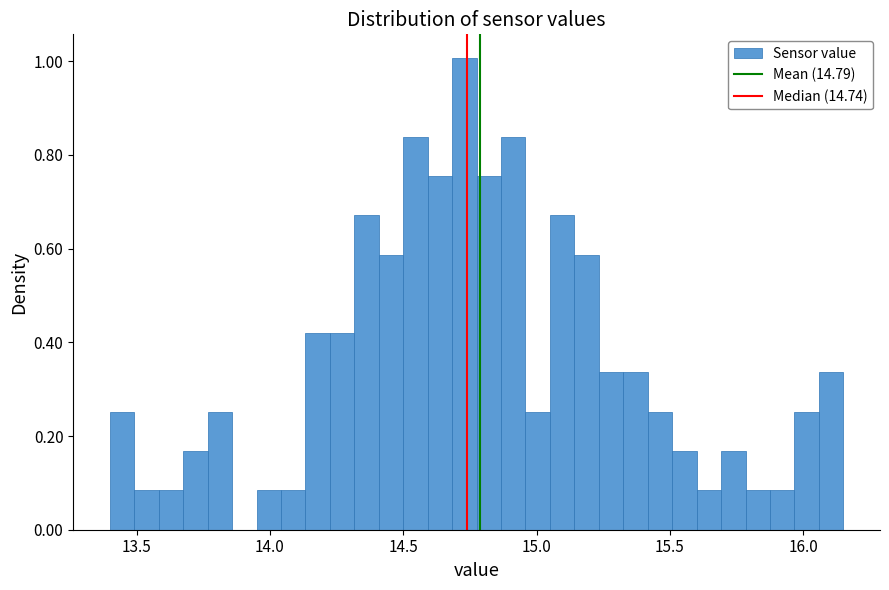

Read against the x-axis, roughly where is the centre of the tallest bar?

14.75